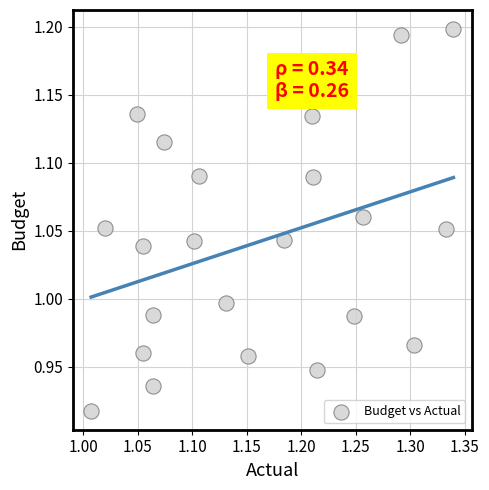

What is the range of X values (max minus min)?

0.3